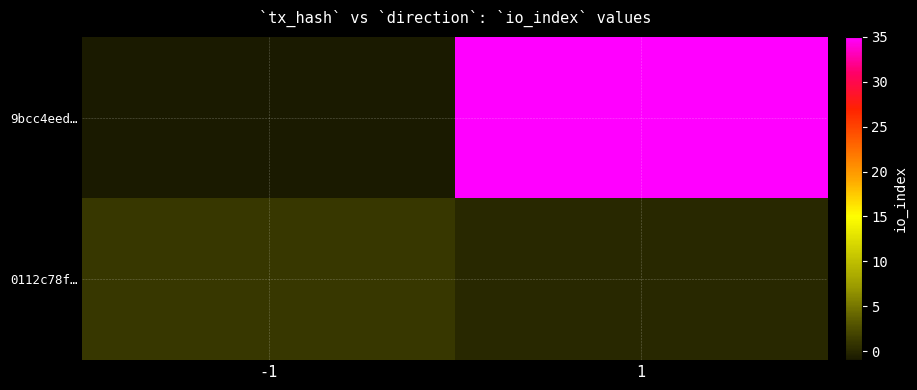

Rank the series at 1 from highest to lowest value.

9bcc4eed…, 0112c78f…